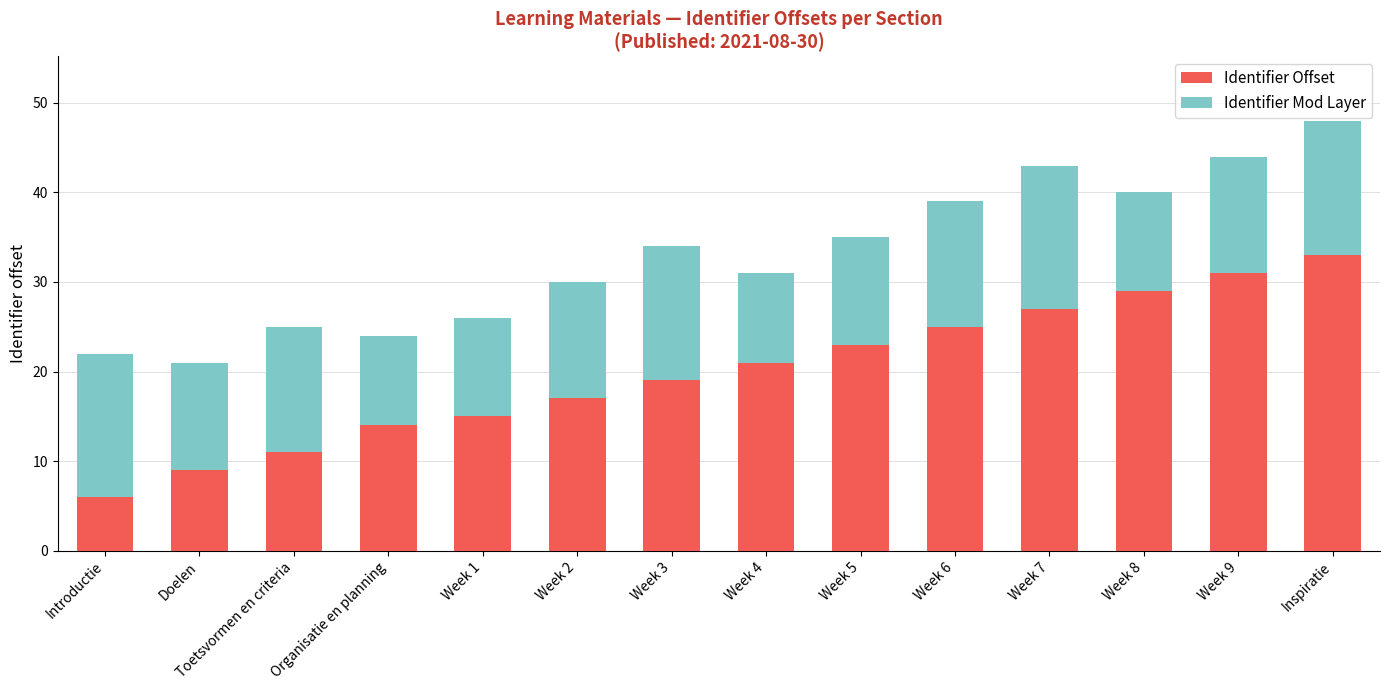

At which category is the sum across all series the highest?

Inspiratie